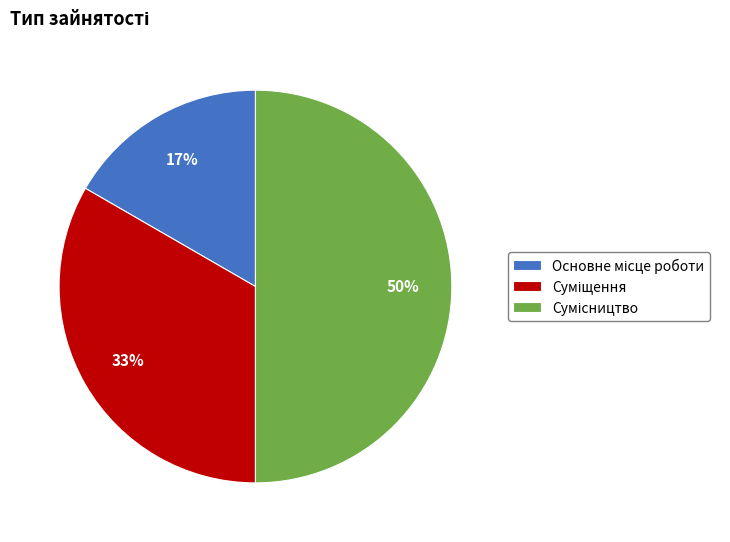

To the nearest percent, what is the difference between the largest and smallest slice percentages?

33%